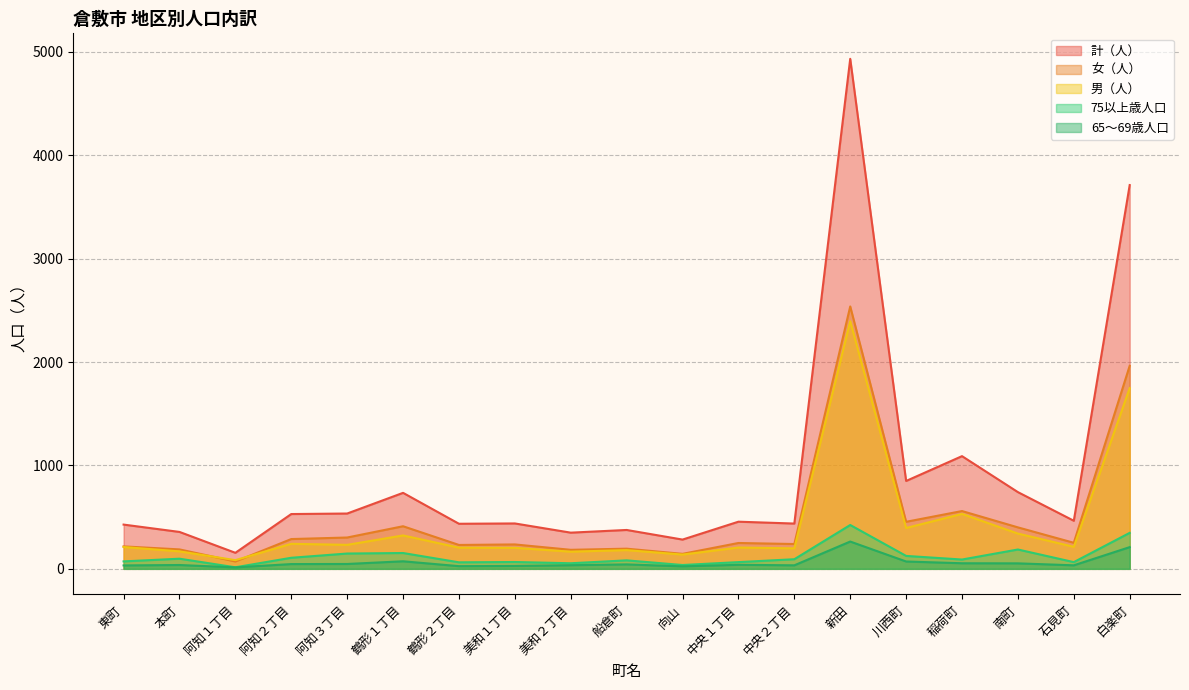

Reading left to right, list all the values displayed in this chart.

計（人）: 428	357	155	530	535	735	436	439	350	376	283	456	438	4933	850	1090	742	465	3712
女（人）: 217	188	71	288	303	412	231	236	184	195	145	250	240	2538	455	559	401	252	1964
男（人）: 211	169	84	242	232	323	205	203	166	181	138	206	198	2395	395	531	341	213	1748
75以上歳人口: 72	98	15	107	148	153	63	66	54	82	37	65	93	424	125	90	187	65	348
65～69歳人口: 33	37	14	46	47	73	26	28	35	43	24	39	34	264	71	54	53	34	210